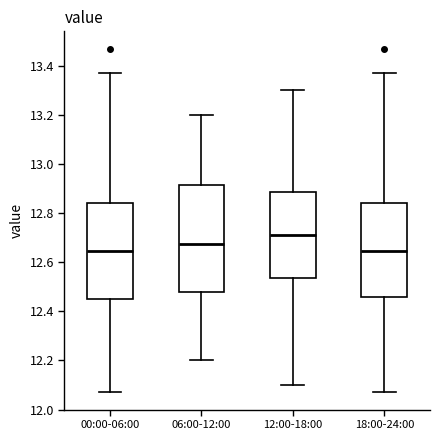

Comparing the boxes themselves (not the whiskers), which one is the tallest?

06:00-12:00